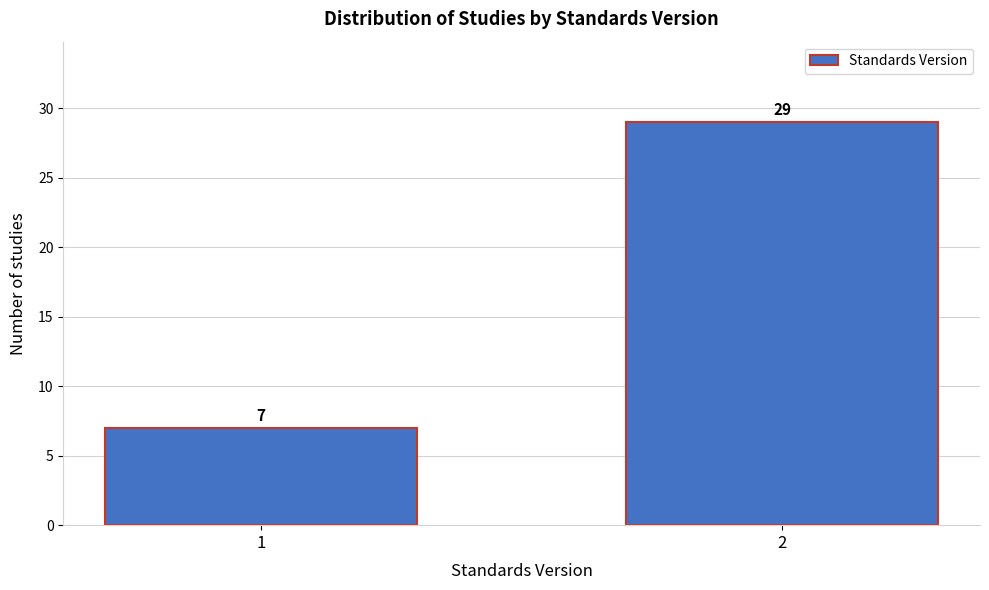

Reading left to right, transcribe all the data shown in this chart.

7	29